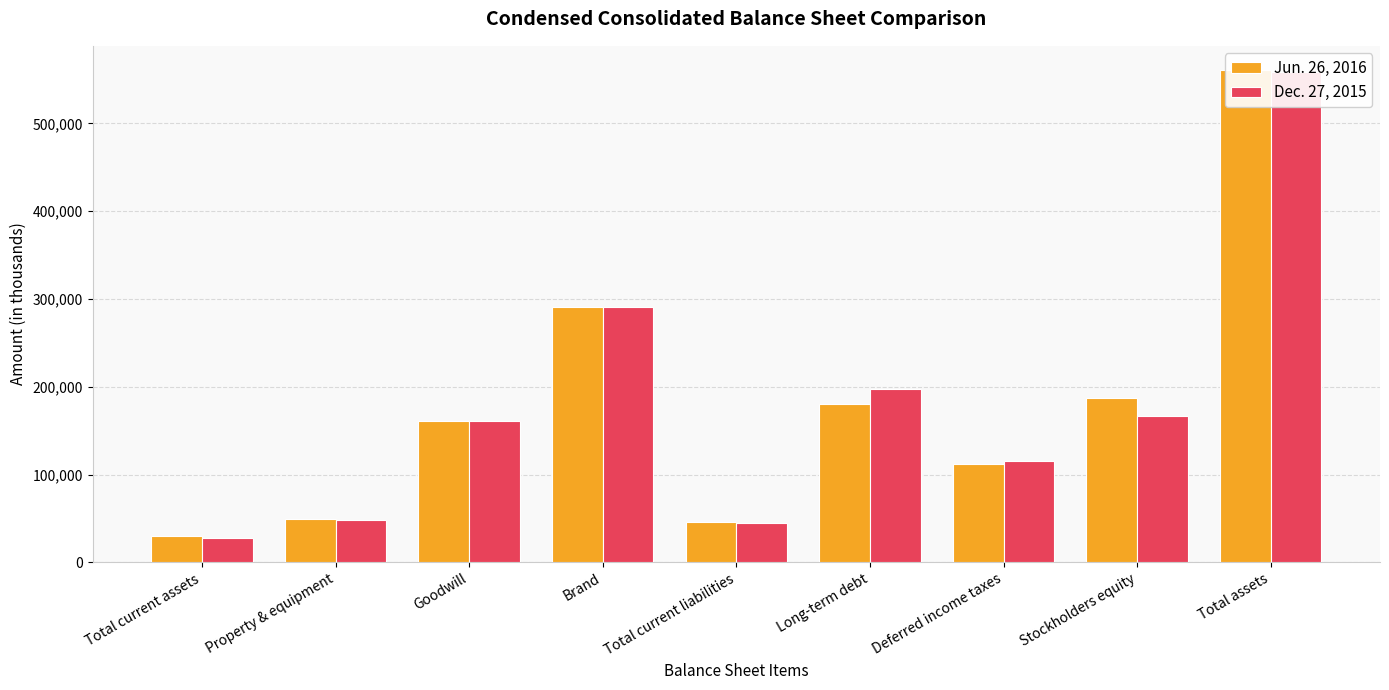

How many values in the Jun. 26, 2016 series exceed 161140?

4